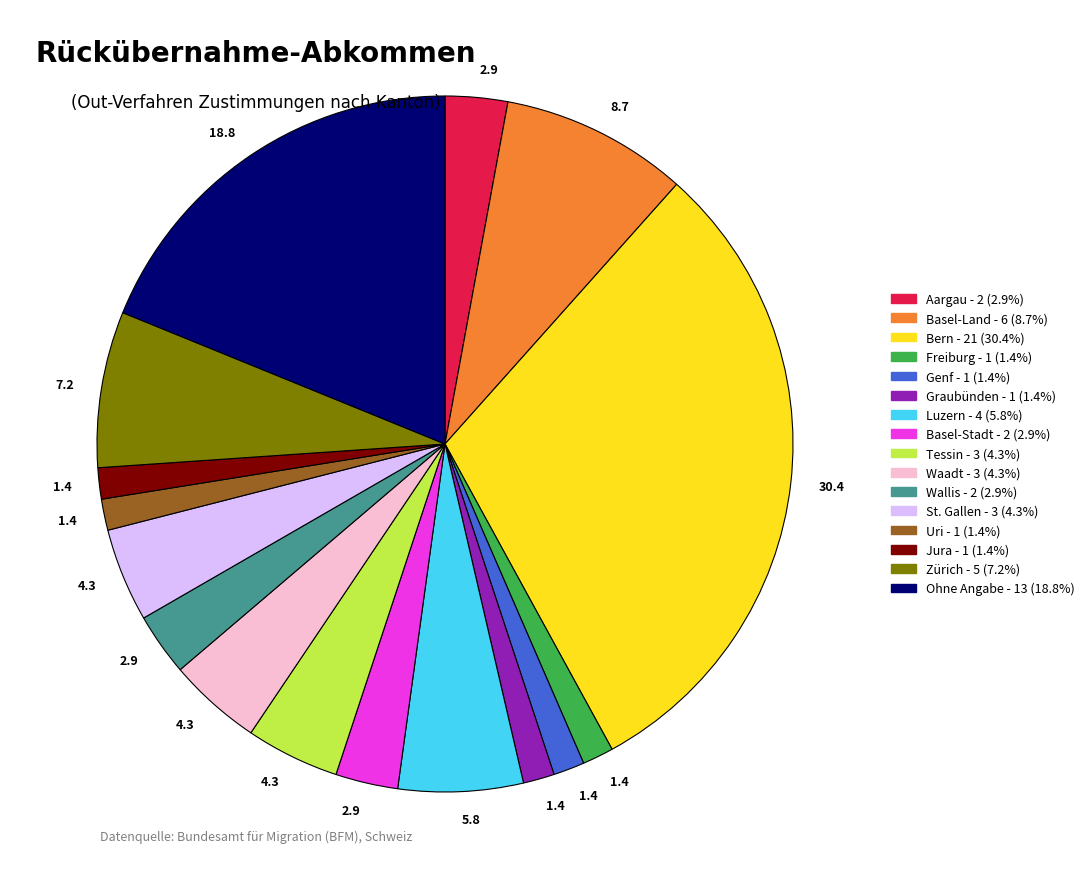

Is there a majority slice in this chart?

No